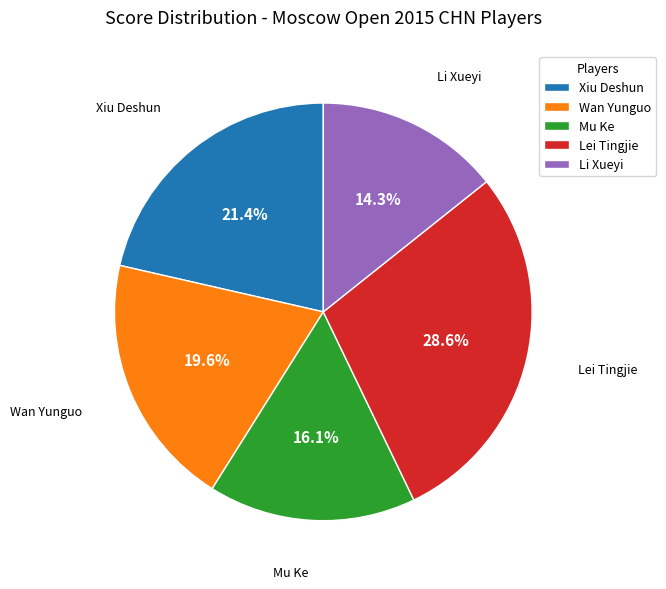

Is it true that Lei Tingjie is 29% of the pie?

True